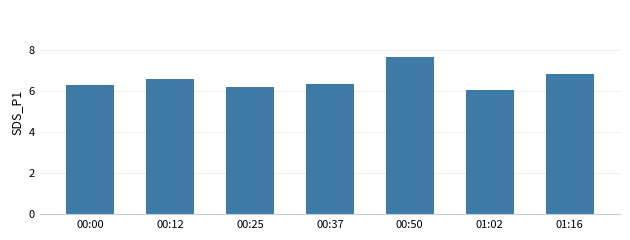

What is the sum of all values?

46.0